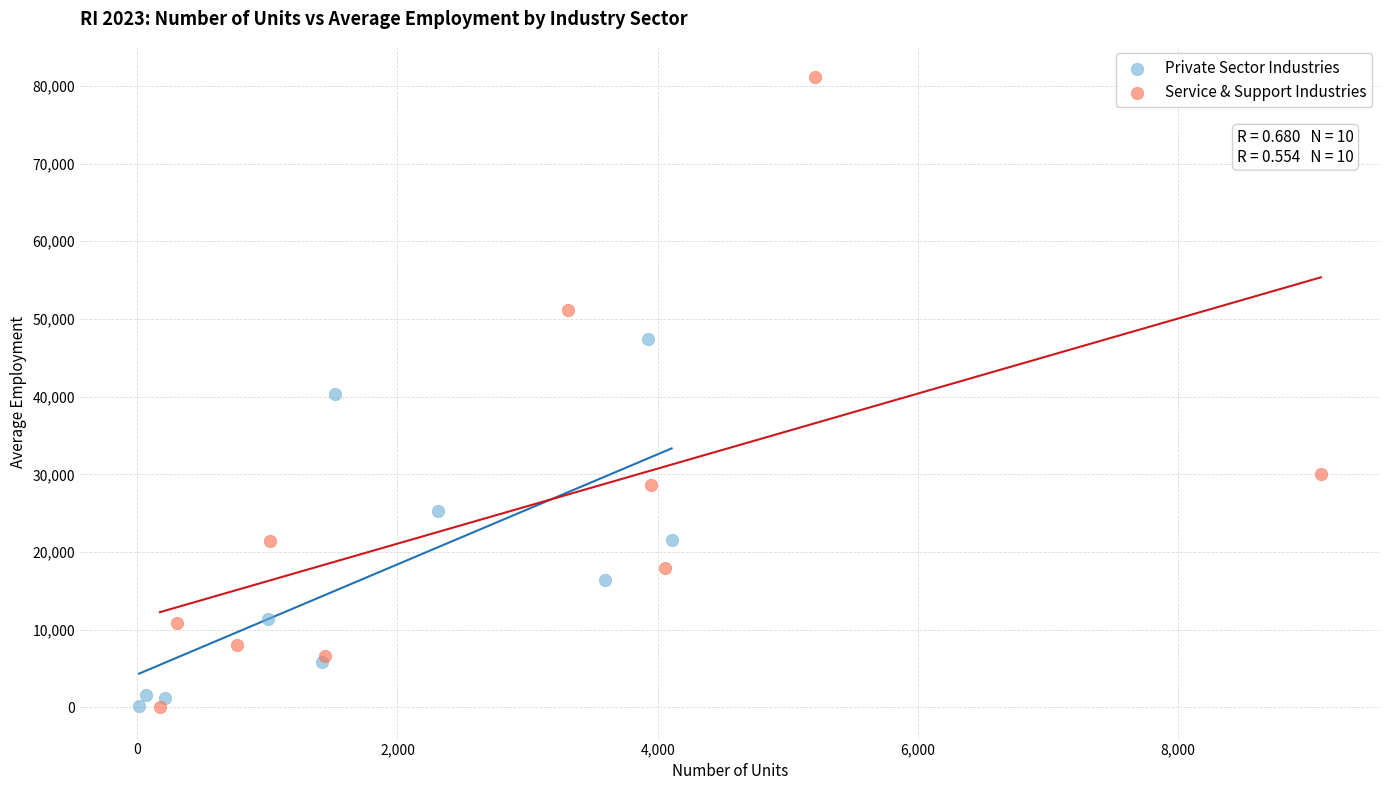

Which series reaches the maximum Y coordinate?

Service & Support Industries